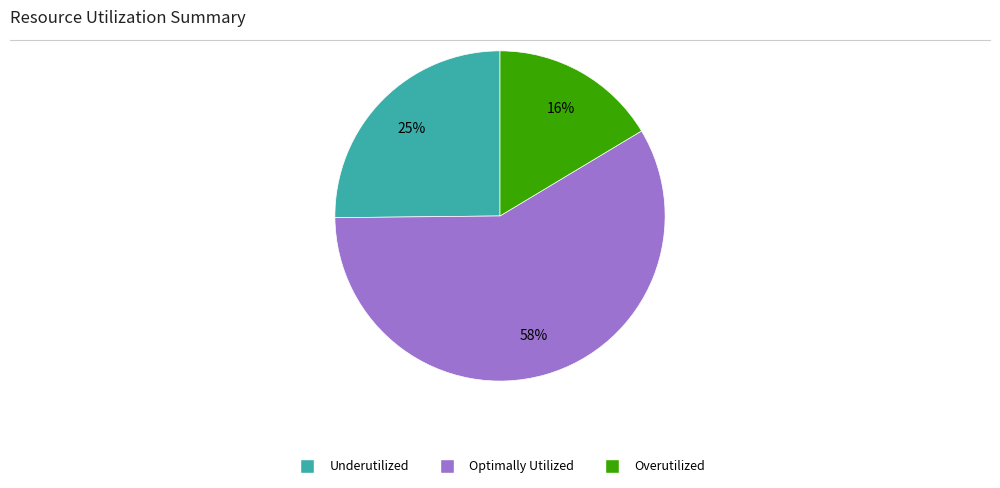

To the nearest percent, what is the average slice percentage?

33%